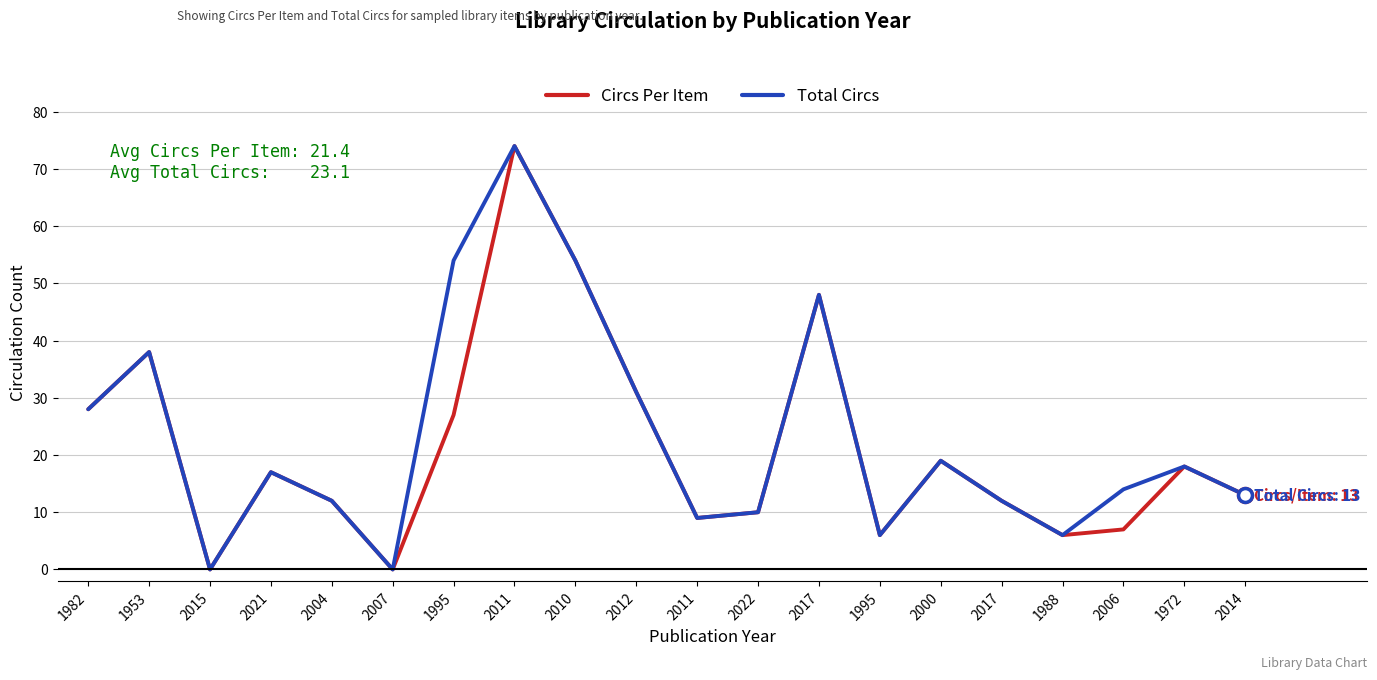

What are all the series names shown in the legend?

Circs Per Item, Total Circs